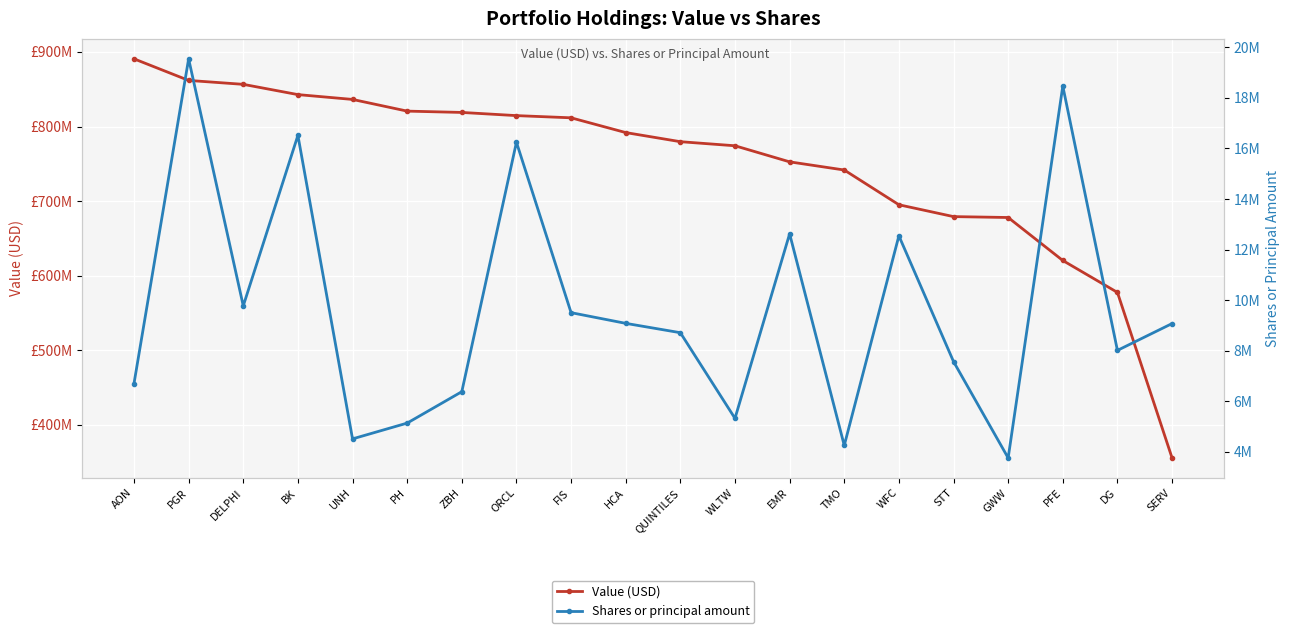

What is the average value of the Shares or principal amount series?

9686392